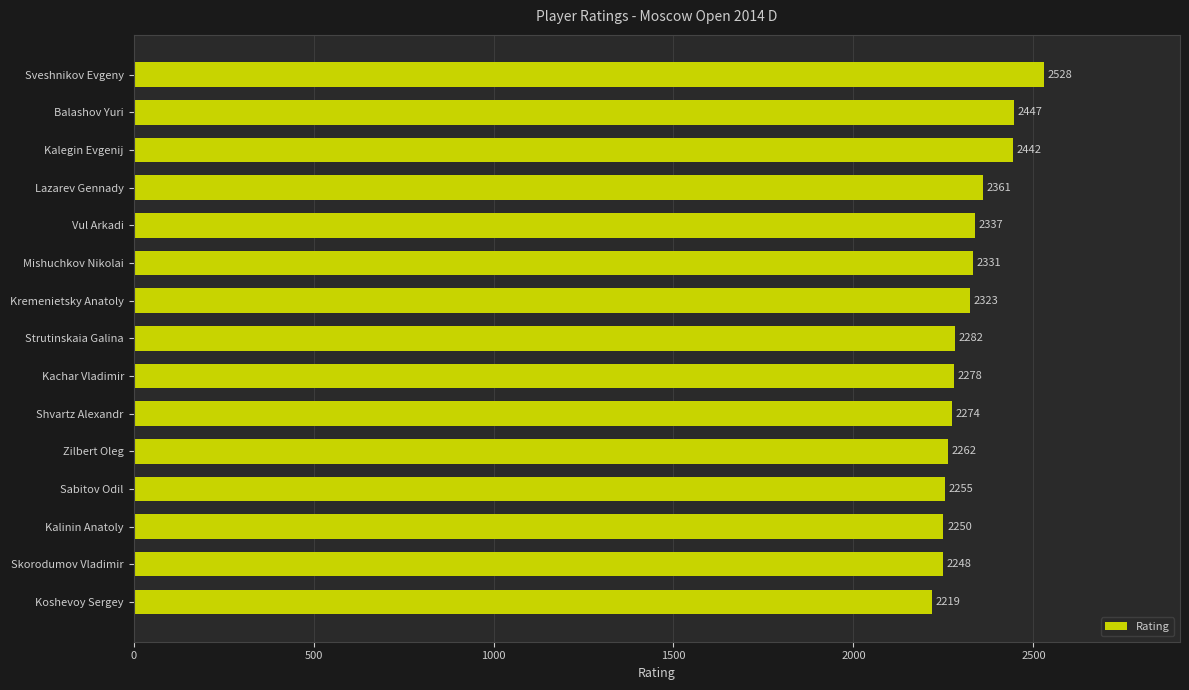

Reading top to bottom, list all the values displayed in this chart.

2528	2447	2442	2361	2337	2331	2323	2282	2278	2274	2262	2255	2250	2248	2219